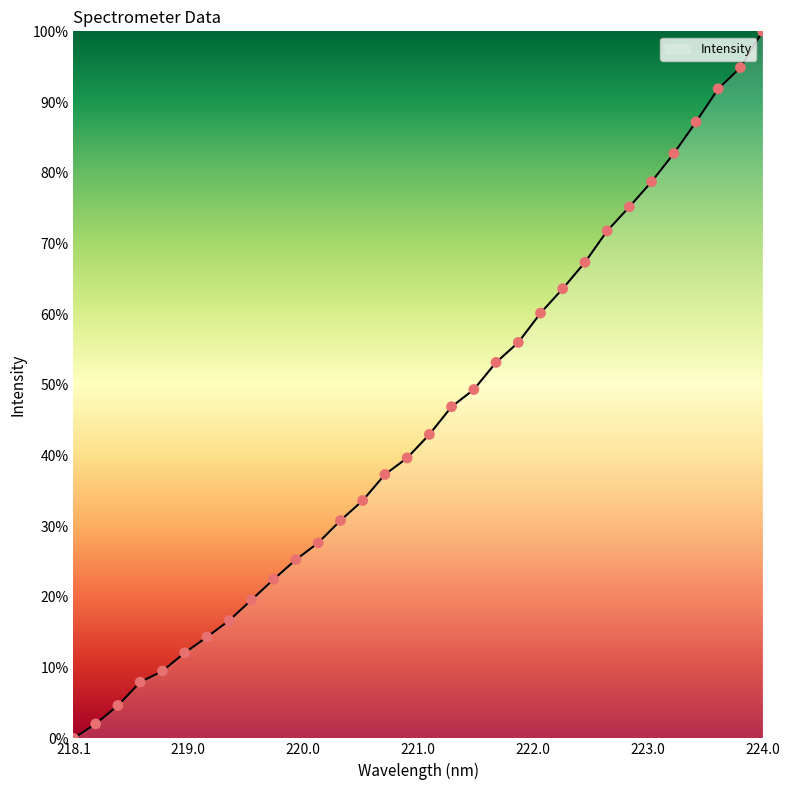

What is the difference between the maximum and minimum values?

100.0